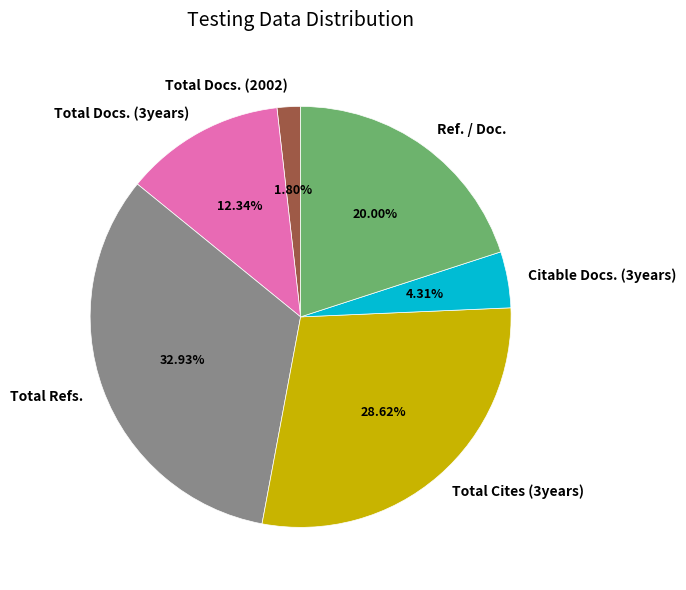

The Total Refs. slice represents 20% of the pie. True or false?

False